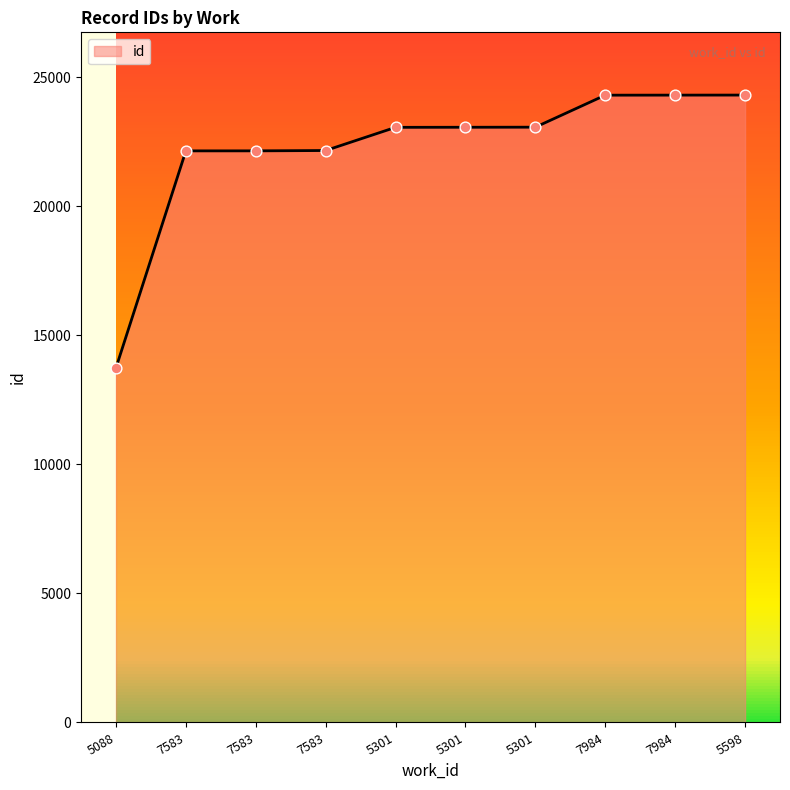

What is the change in value from 5088 to 5301?

+9322